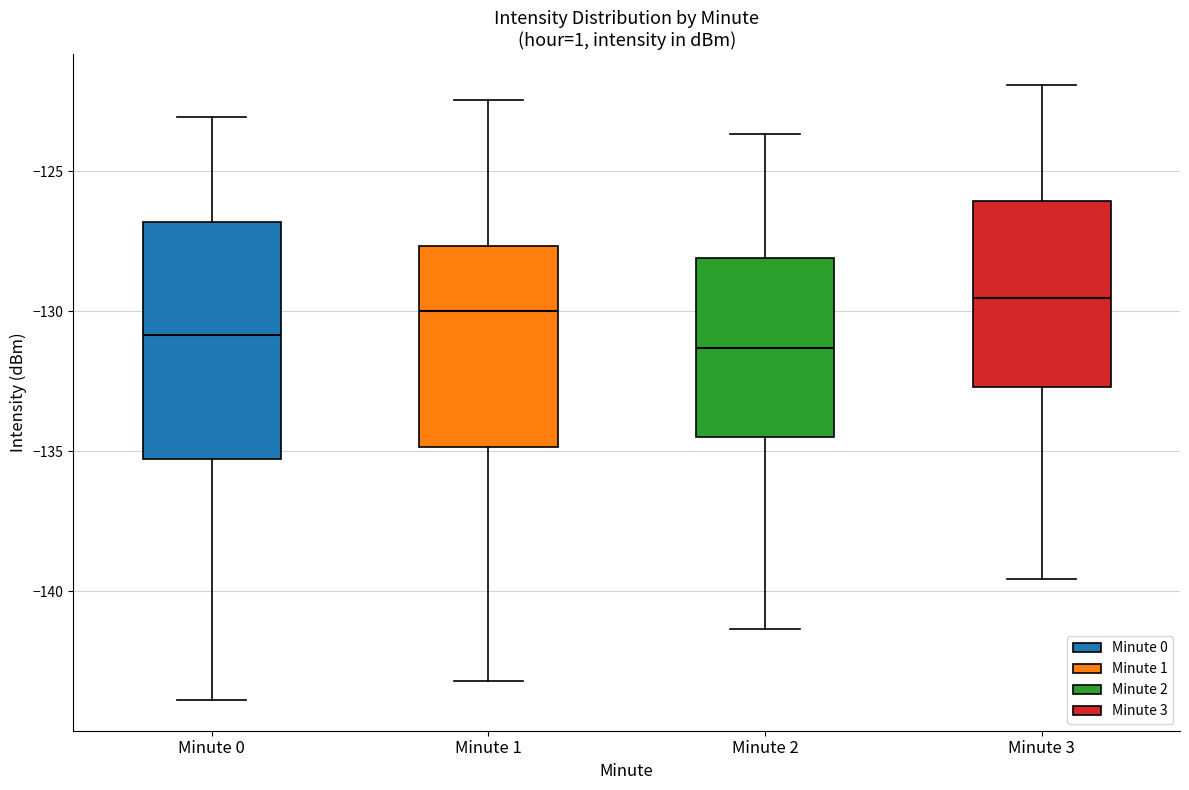

Where is the upper edge of the box for Minute 1 on the y-axis? The values are not printed on the chart, so give them approximately, as read against the axis.

-127.5